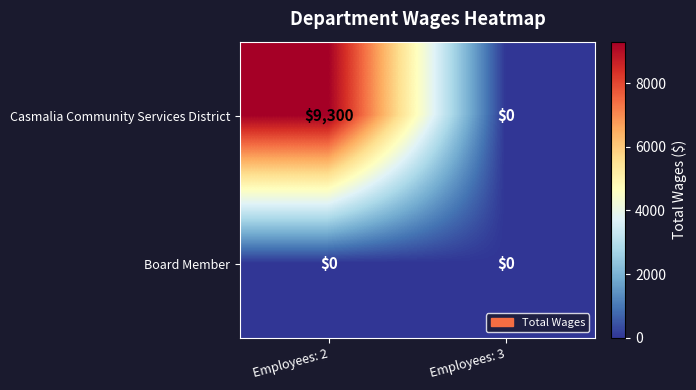

What is the highest value of the Casmalia Community Services District series?

9300